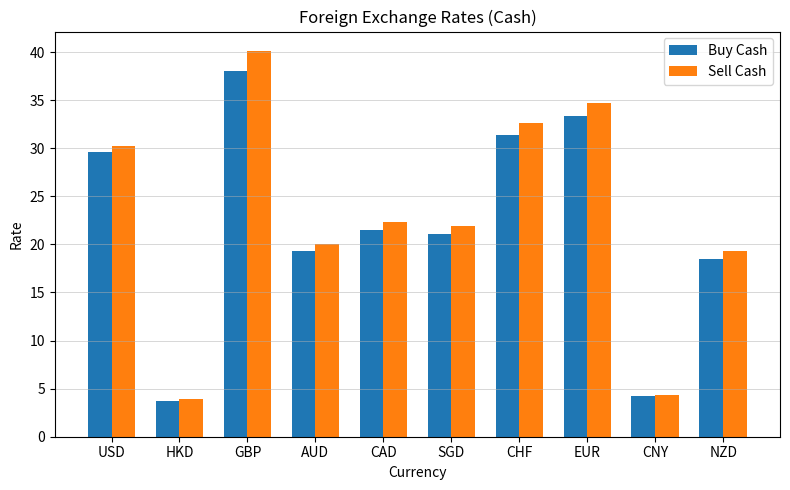

What is the sum of the Buy Cash values at CHF and GBP?

69.4